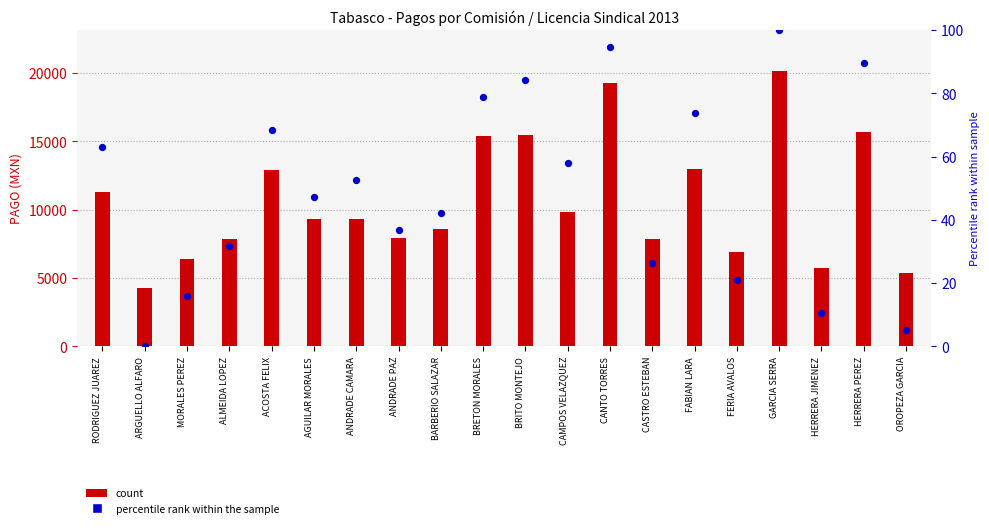

What are all the series names shown in the legend?

count, percentile rank within the sample